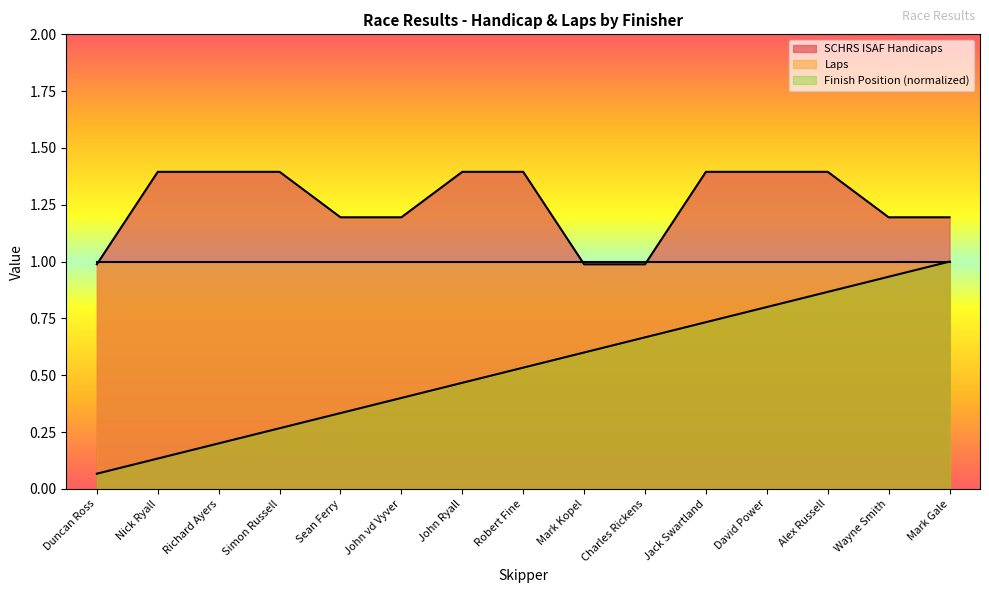

Which series changed the most between Charles Rickens and Mark Gale?

Finish Position (normalized)